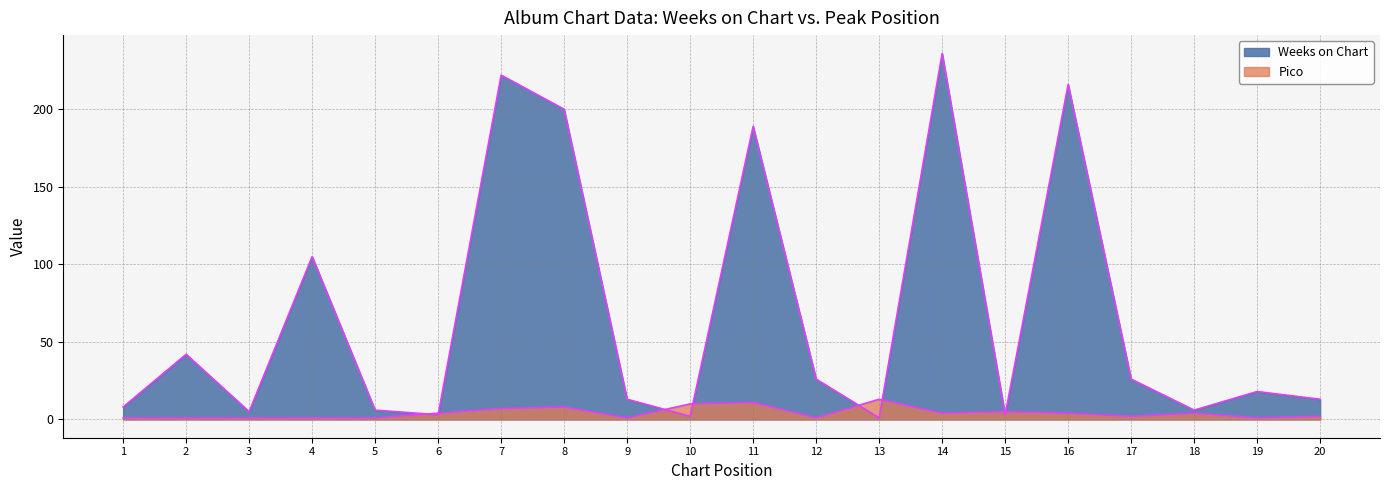

Reading left to right, list all the values displayed in this chart.

Weeks on Chart: 8	42	5	105	6	3	222	200	13	2	189	26	1	236	3	216	26	6	18	13
Pico: 1	1	1	1	1	4	7	8	1	10	11	1	13	4	5	4	2	4	1	2